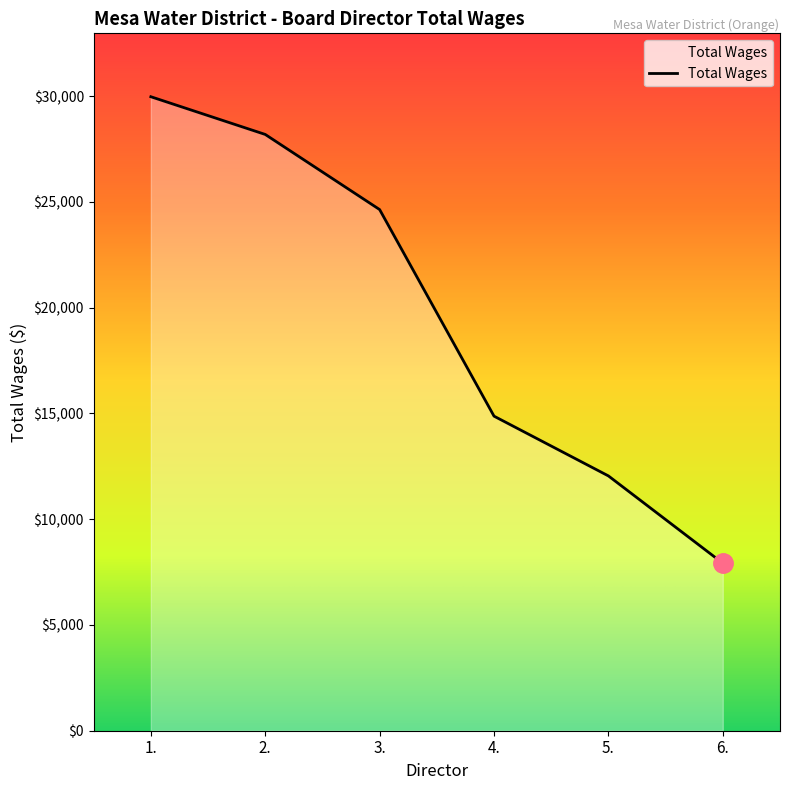

Reading left to right, extract all data points from this chart.

1.=29976	2.=28193	3.=24641	4.=14873	5.=12048	6.=7920